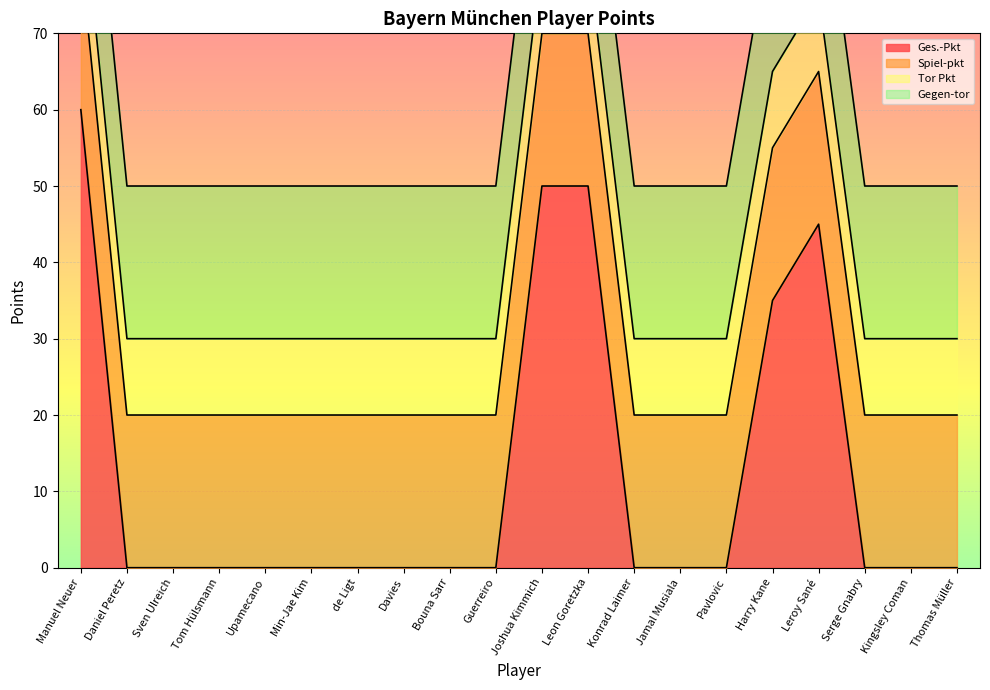

What is the average value of the Gegen-tor series?

20